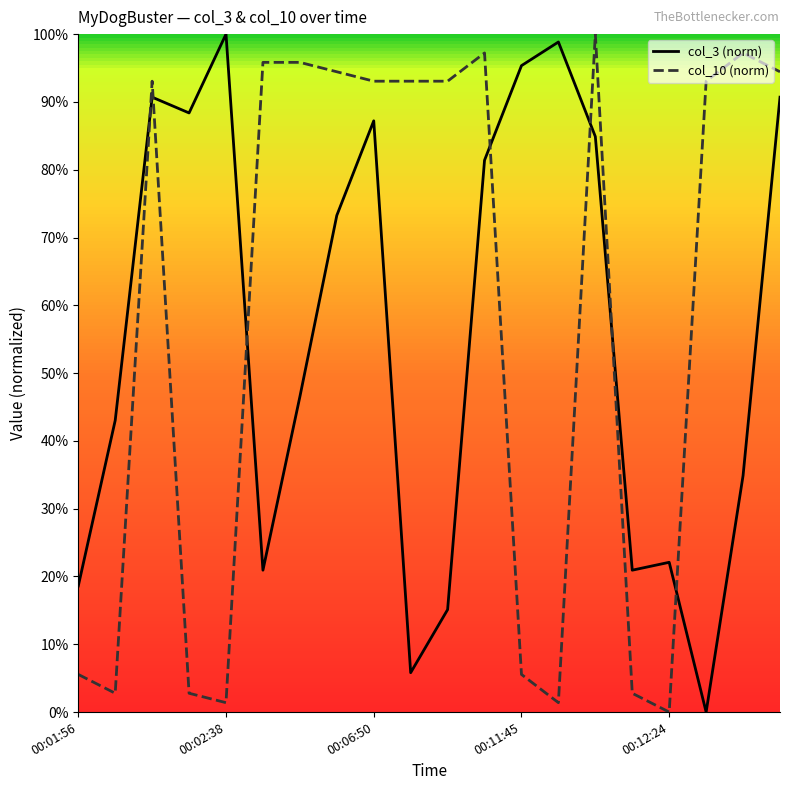

True or false: col_3 (norm) and col_10 (norm) cross at least once.

True